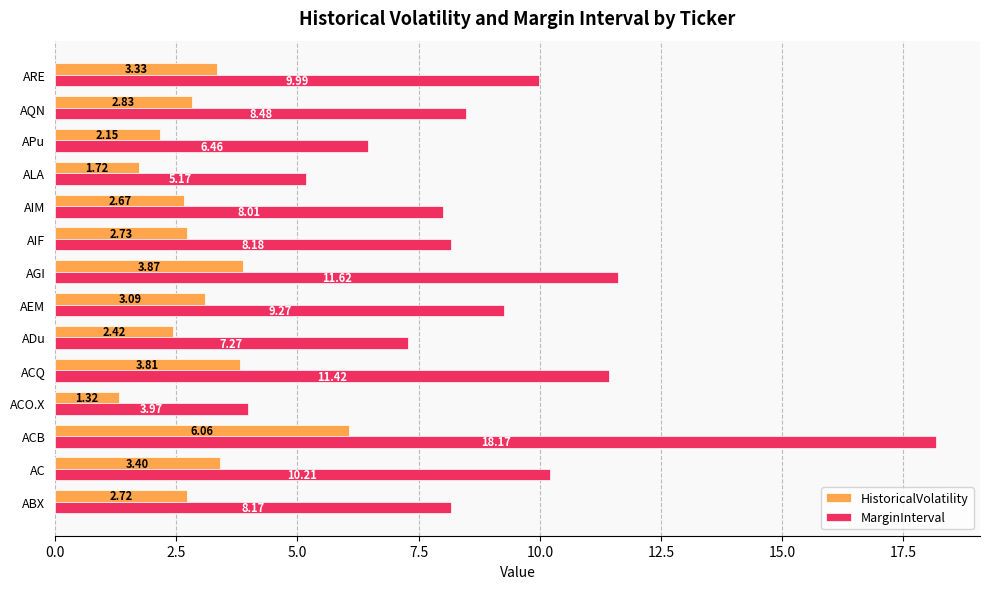

At which label does HistoricalVolatility reach its peak?

ACB